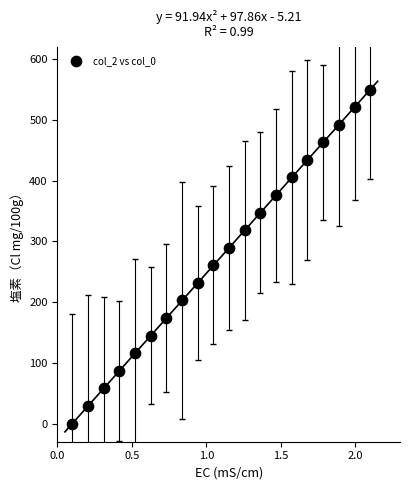

What is the range of X values (max minus min)?

2.0